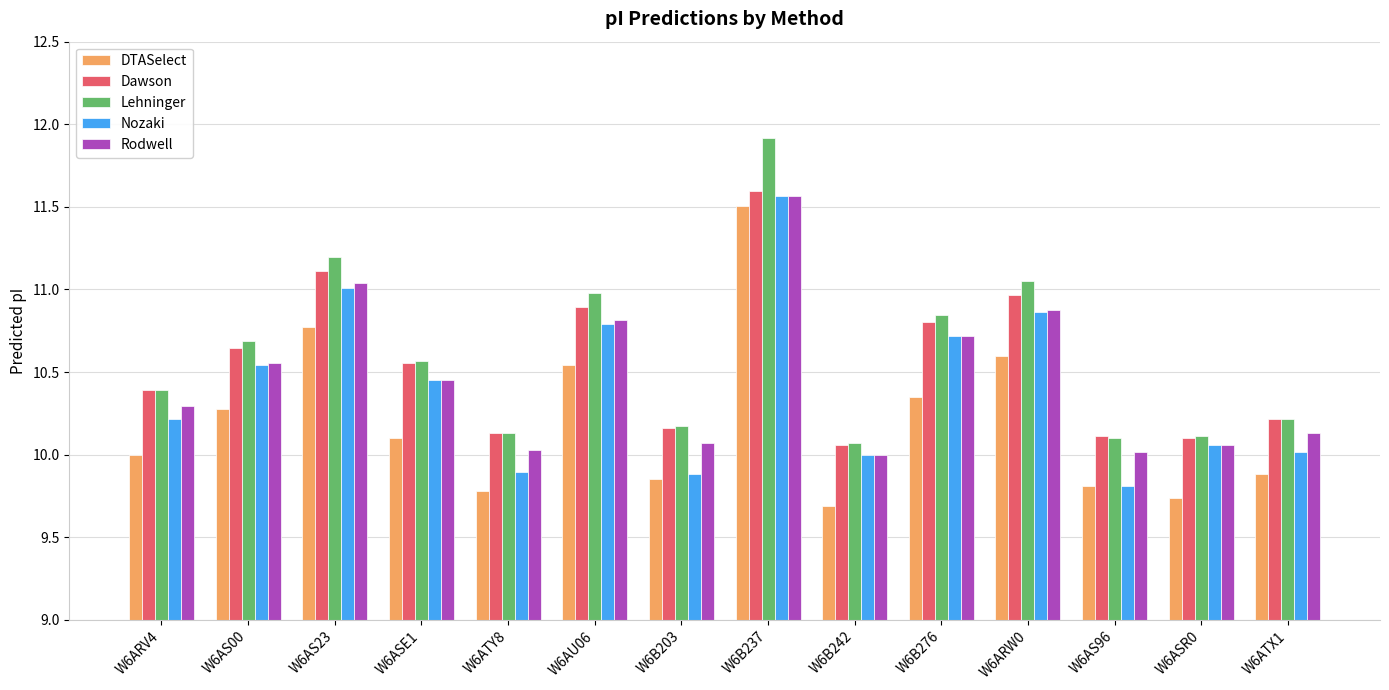

At which category does the chart reach its minimum across all series?

W6B242